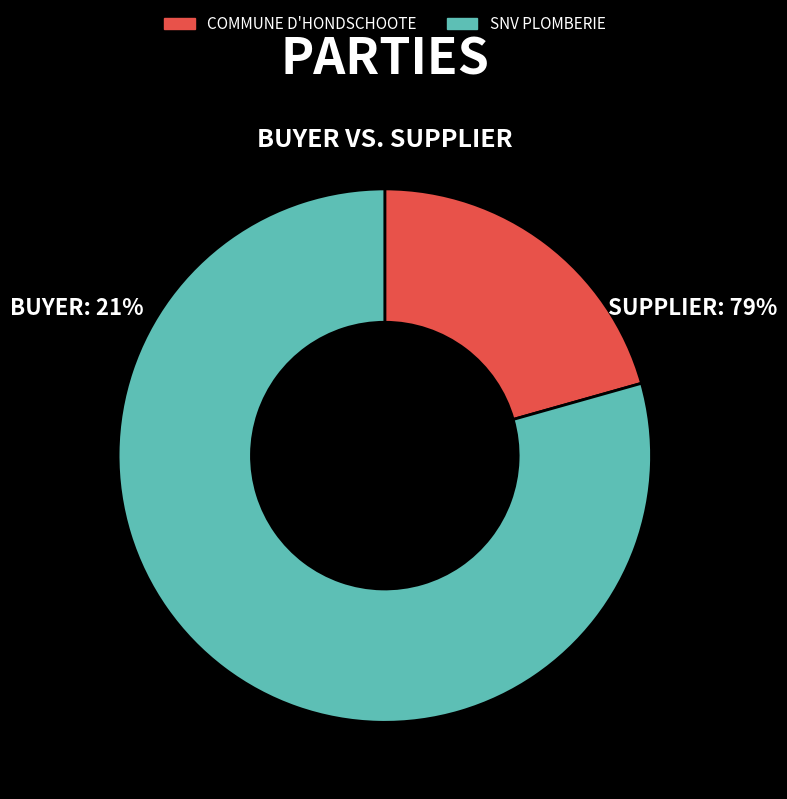

Rank the categories by value from lowest to highest.

COMMUNE D'HONDSCHOOTE, SNV PLOMBERIE